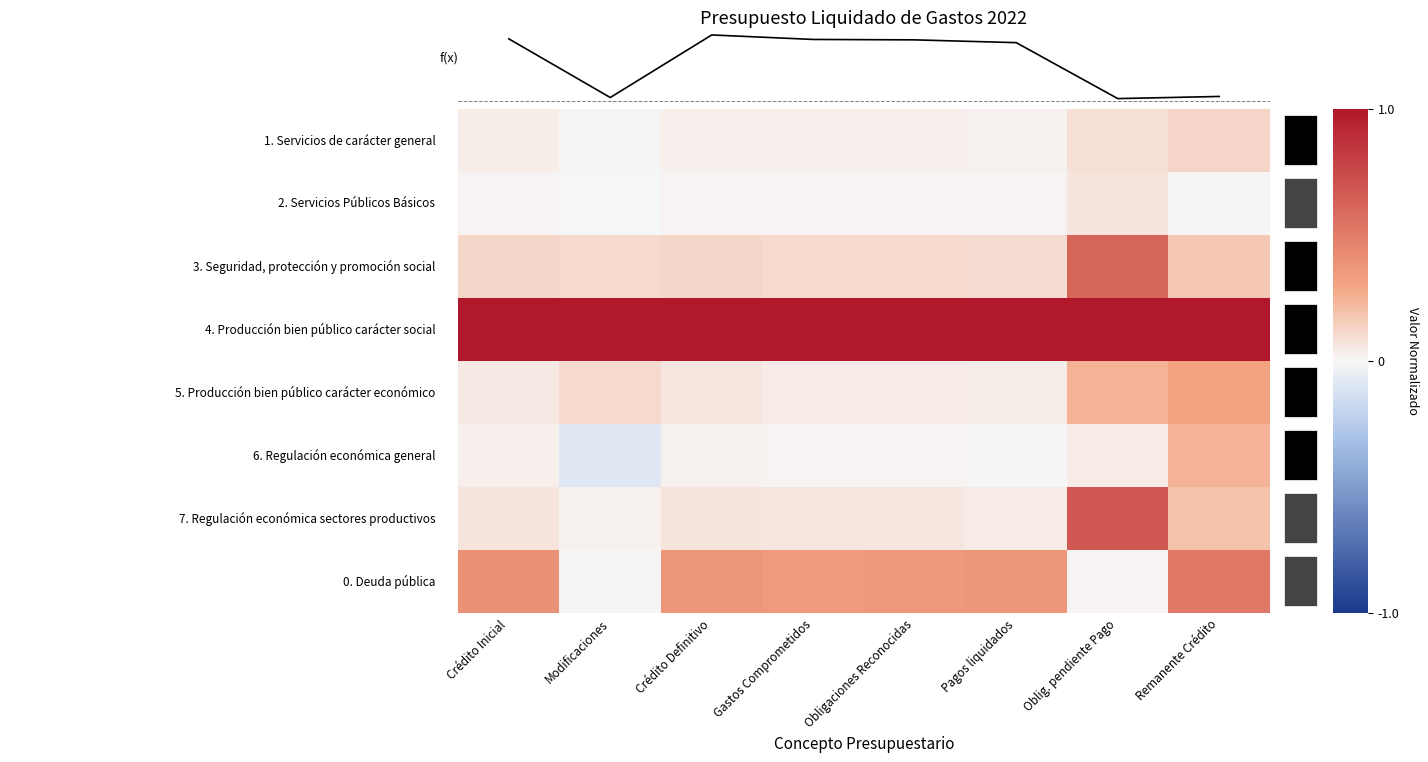

How many data points does each series have?

8